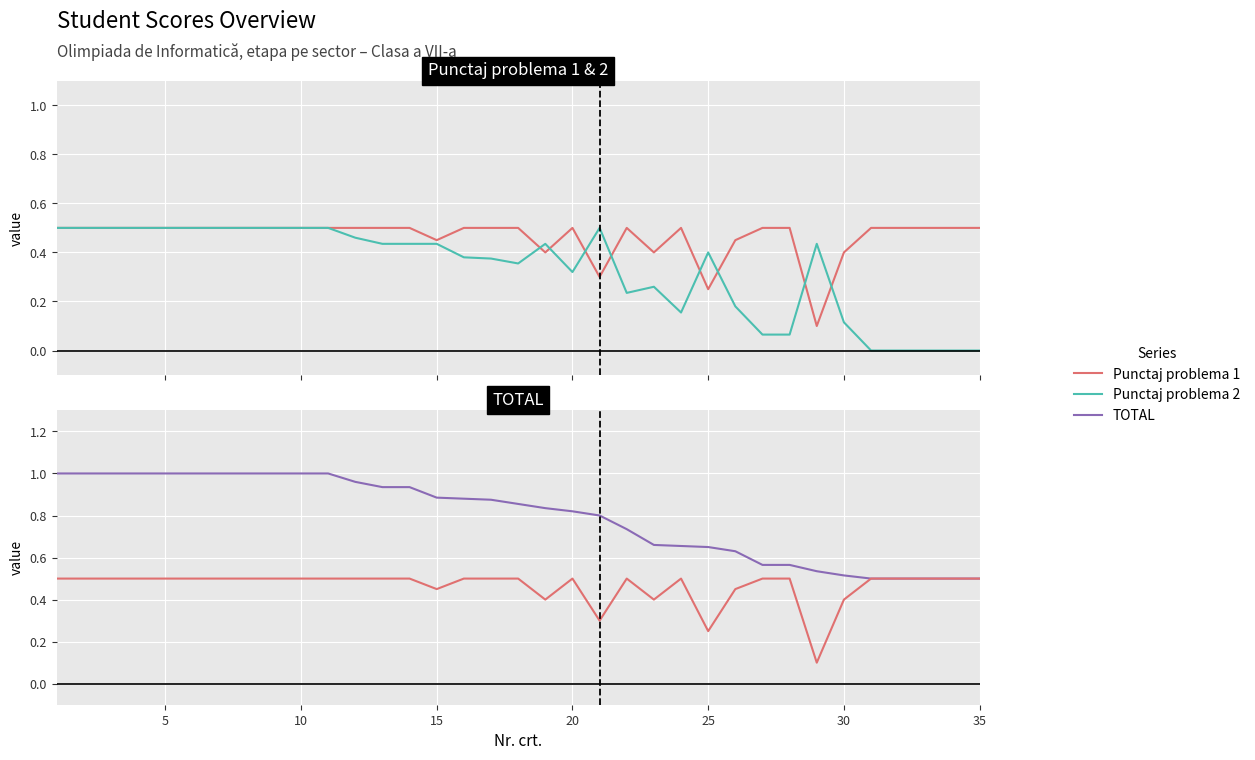

List the series in order of their overall mean, lowest first.

Punctaj problema 2, Punctaj problema 1, TOTAL